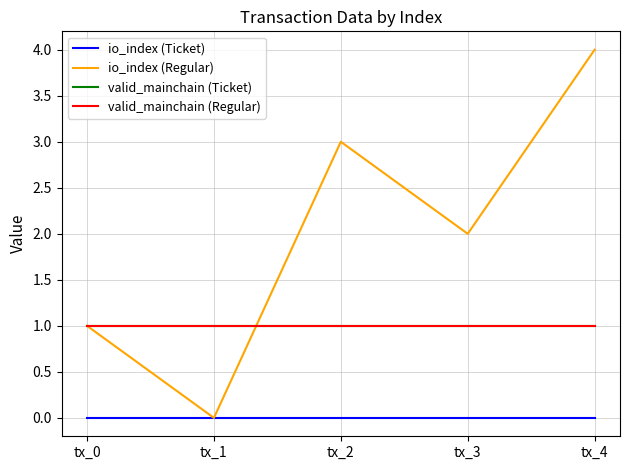

What is the value of the valid_mainchain (Ticket) point at the 4th from the left?

1